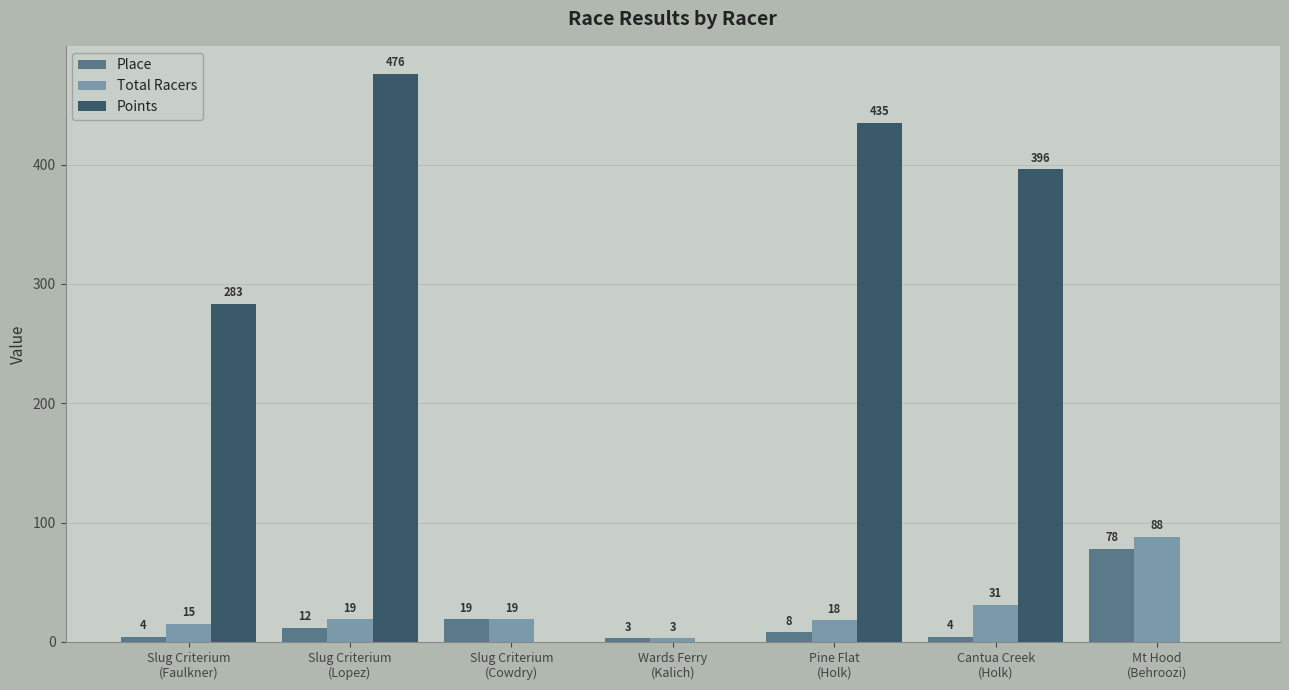

What is the maximum value shown in the chart?

475.7